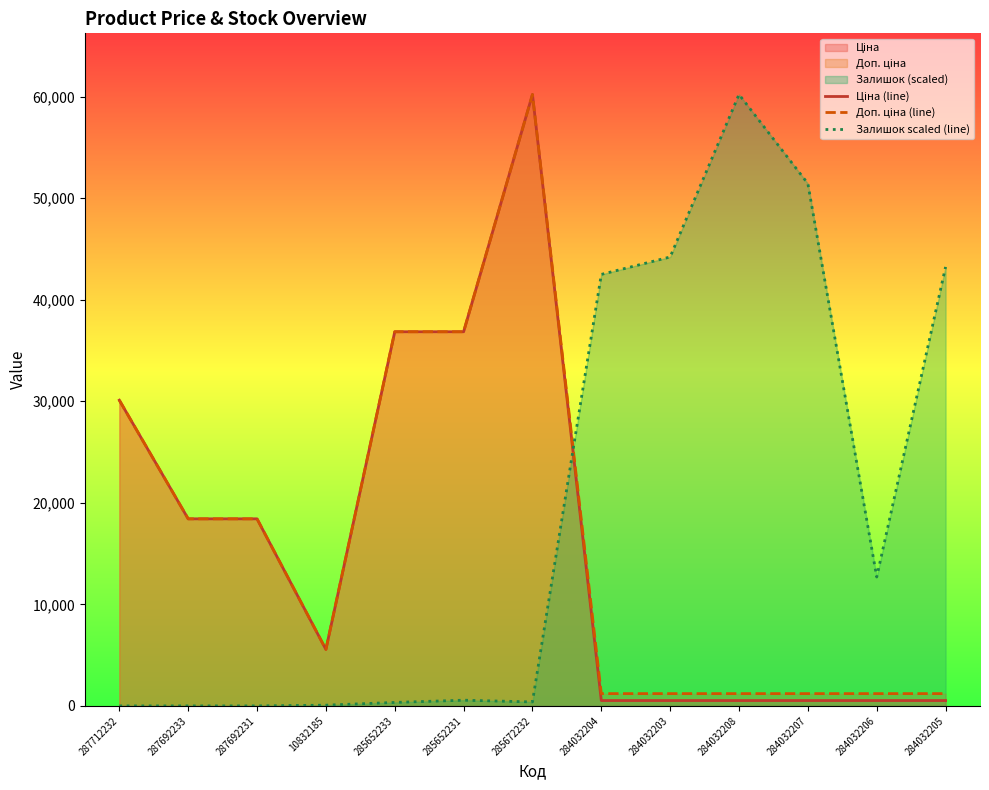

Where is the first local minimum for Доп. ціна (line)?

10832185